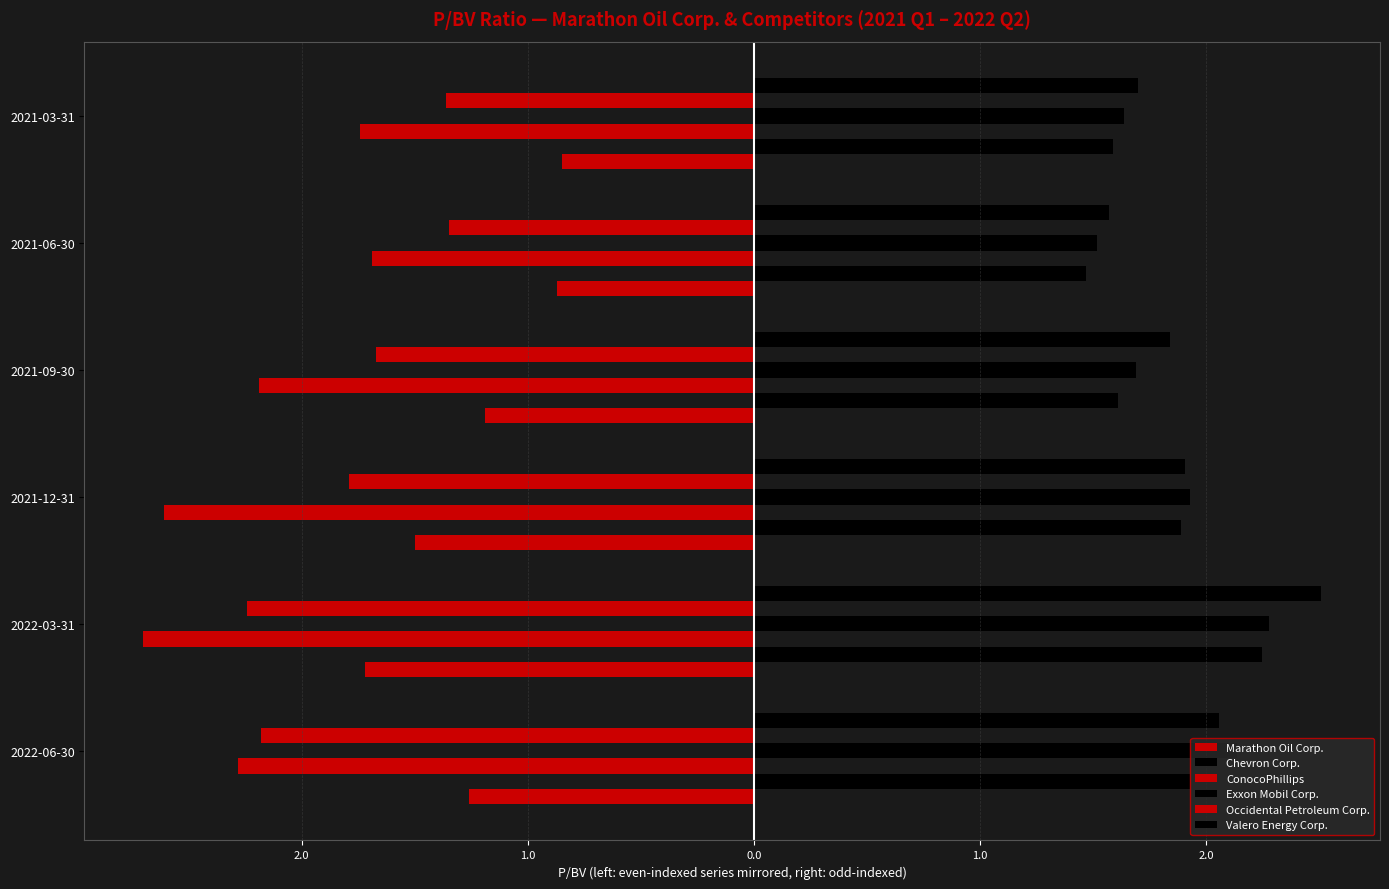

Reading left to right, extract all data points from this chart.

Marathon Oil Corp.: -1.3	-1.7	-1.5	-1.2	-0.9	-0.8
Chevron Corp.: 1.9	2.2	1.9	1.6	1.5	1.6
ConocoPhillips: -2.3	-2.7	-2.6	-2.2	-1.7	-1.7
Exxon Mobil Corp.: 2.1	2.3	1.9	1.7	1.5	1.6
Occidental Petroleum Corp.: -2.2	-2.2	-1.8	-1.7	-1.4	-1.4
Valero Energy Corp.: 2.1	2.5	1.9	1.8	1.6	1.7